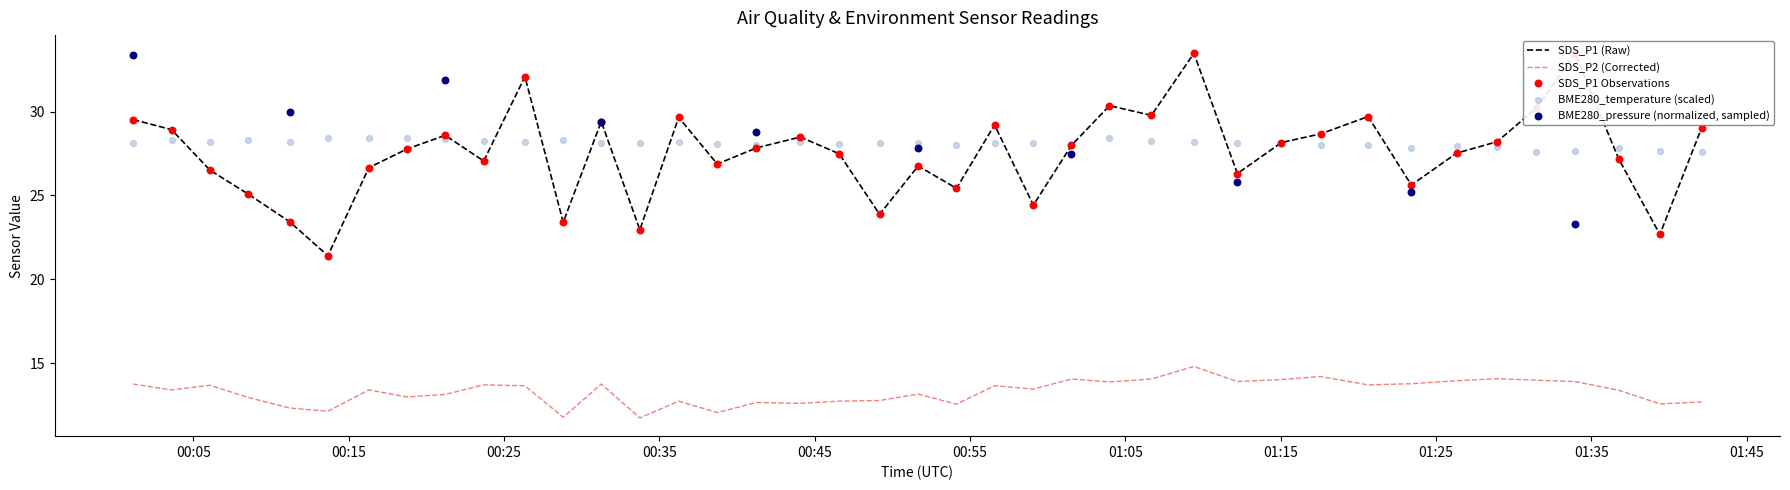

At which category is the sum across all series the highest?

2022/10/14 01:09:25